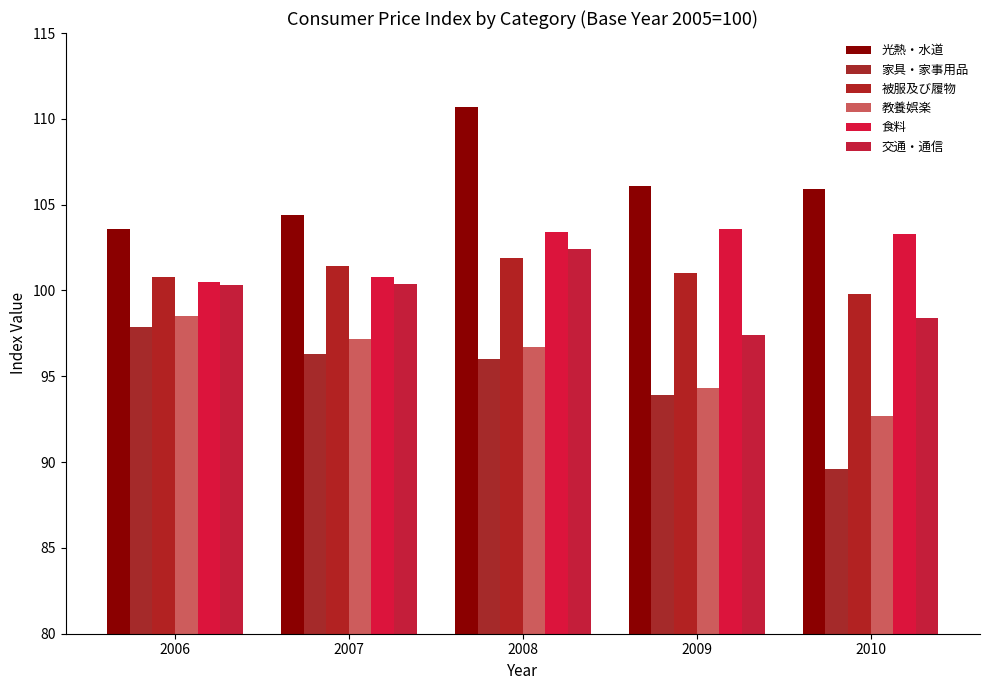

What is the difference between the highest and lowest values at 2006?

5.7